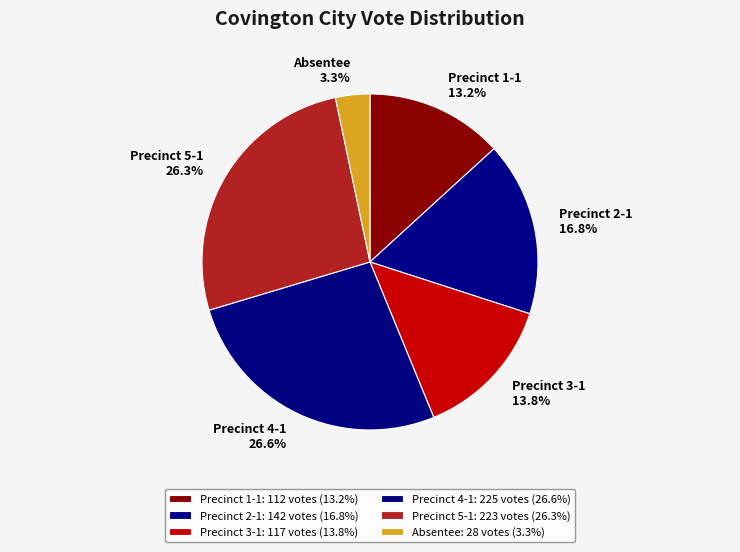

To the nearest percent, what portion does Precinct 4-1 represent?

27%